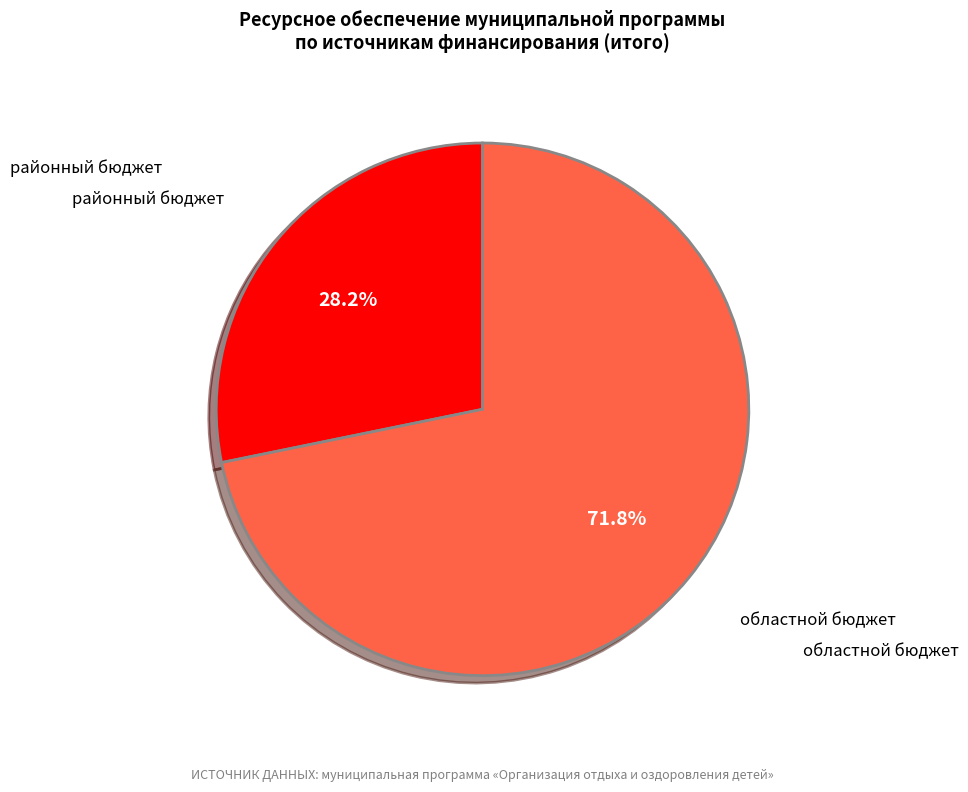

To the nearest percent, what is the difference between the largest and smallest slice percentages?

44%